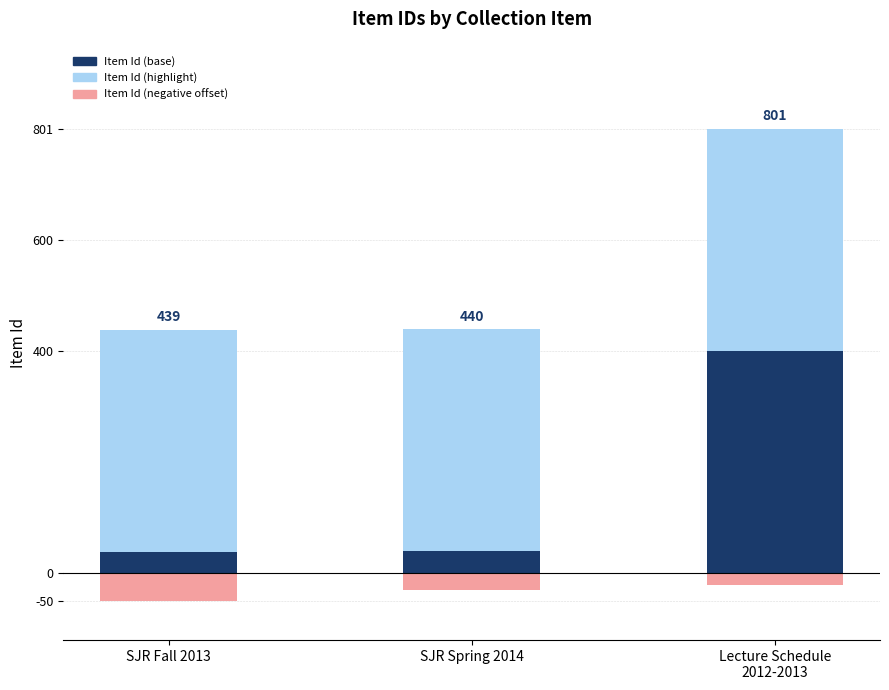

What is the difference between the highest and lowest values at SJR Fall 2013?

450